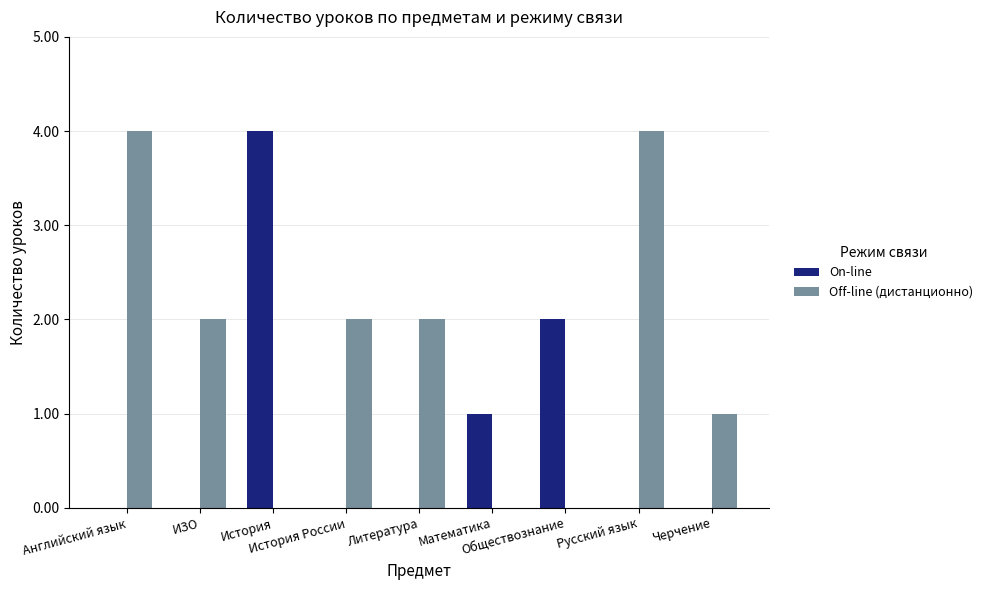

Reading left to right, extract all data points from this chart.

On-line: 0	0	4	0	0	1	2	0	0
Off-line (дистанционно): 4	2	0	2	2	0	0	4	1